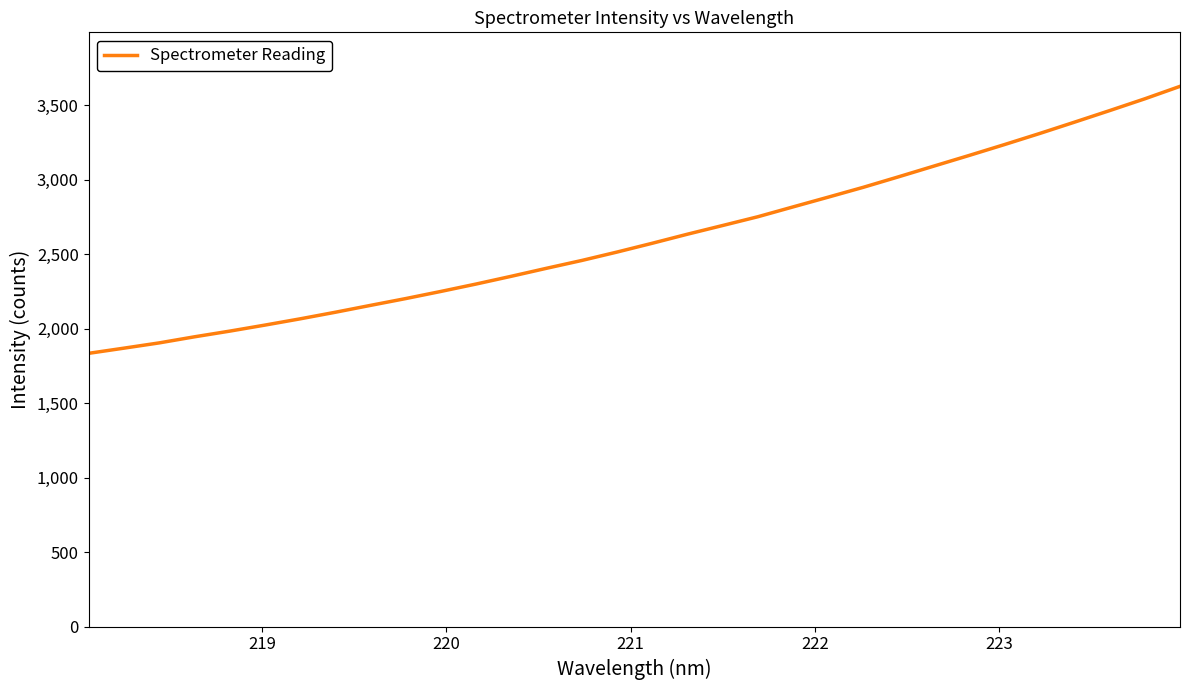

What is the maximum value shown in the chart?

3625.6